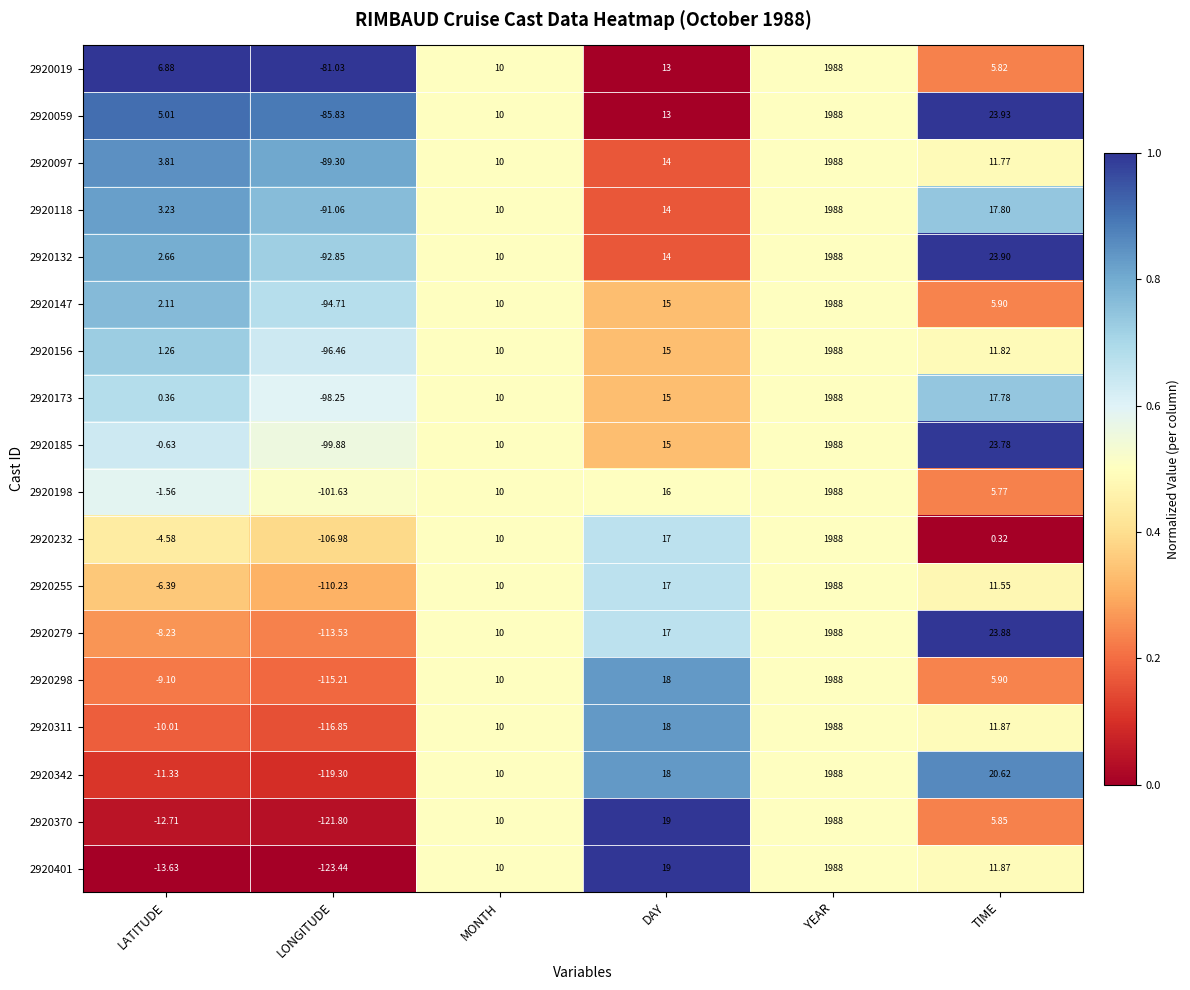

Is the value of 2920255 at DAY greater than the value of 2920059 at TIME?

No